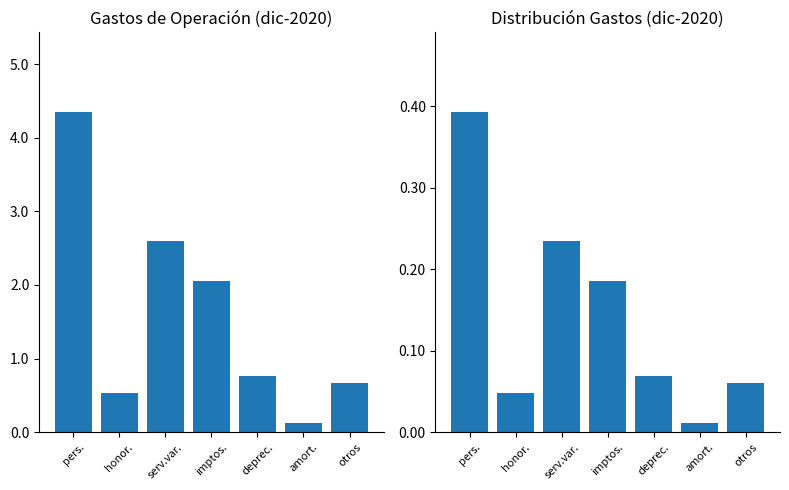

Count the number of categories in the chart.

7